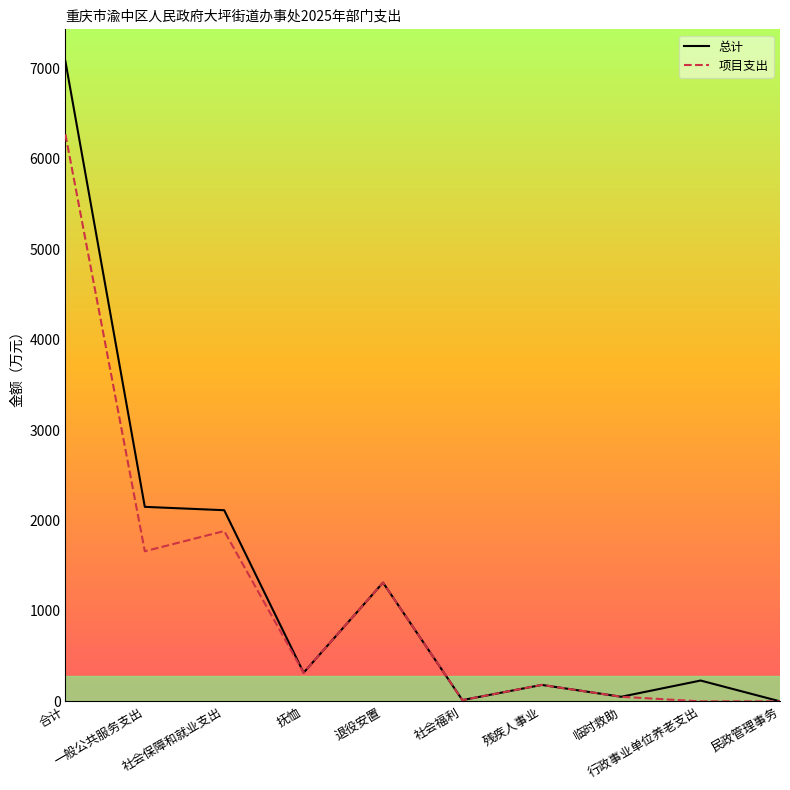

Which series has the widest spread of values?

总计